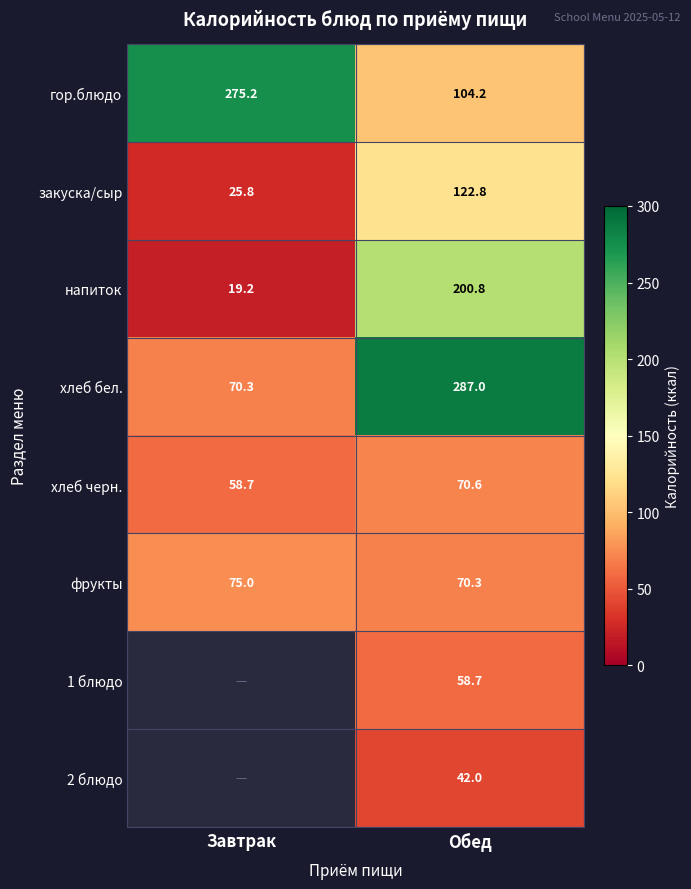

What is the sum of all фрукты values?

145.3